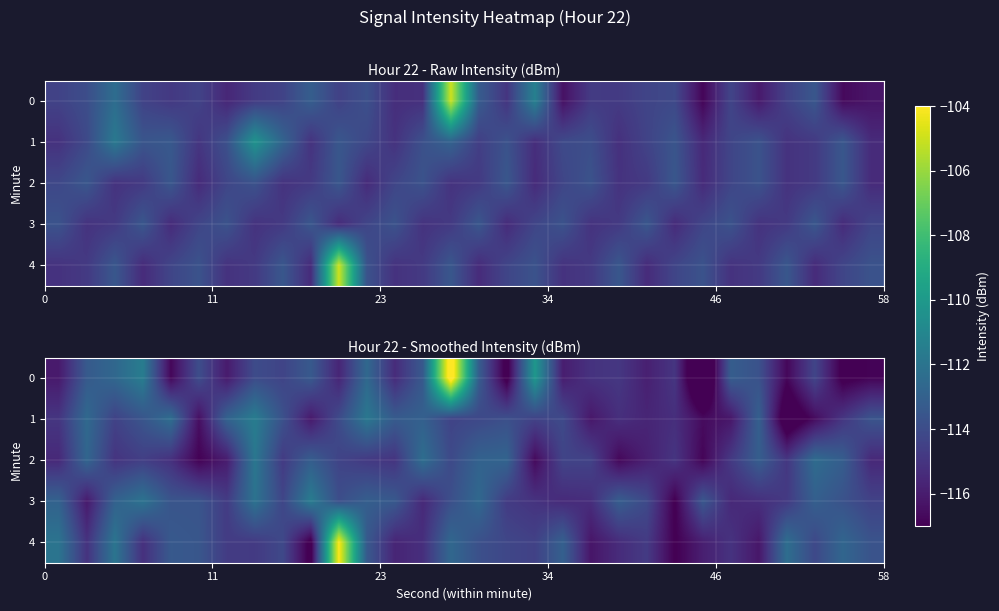

What is the difference between the highest and lowest values at 12?

2.4